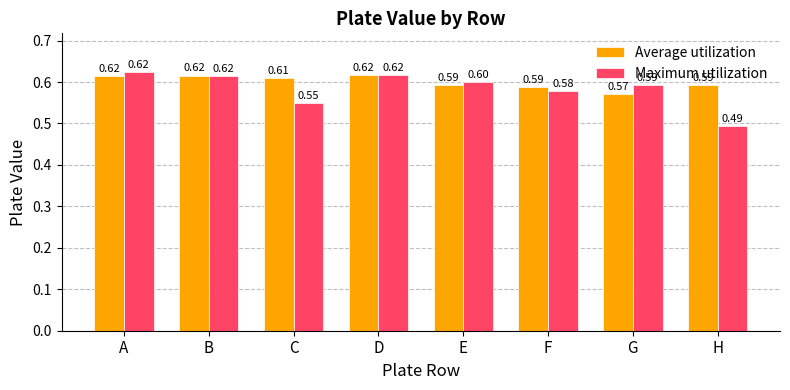

At which label is Average utilization closest to 0?

G